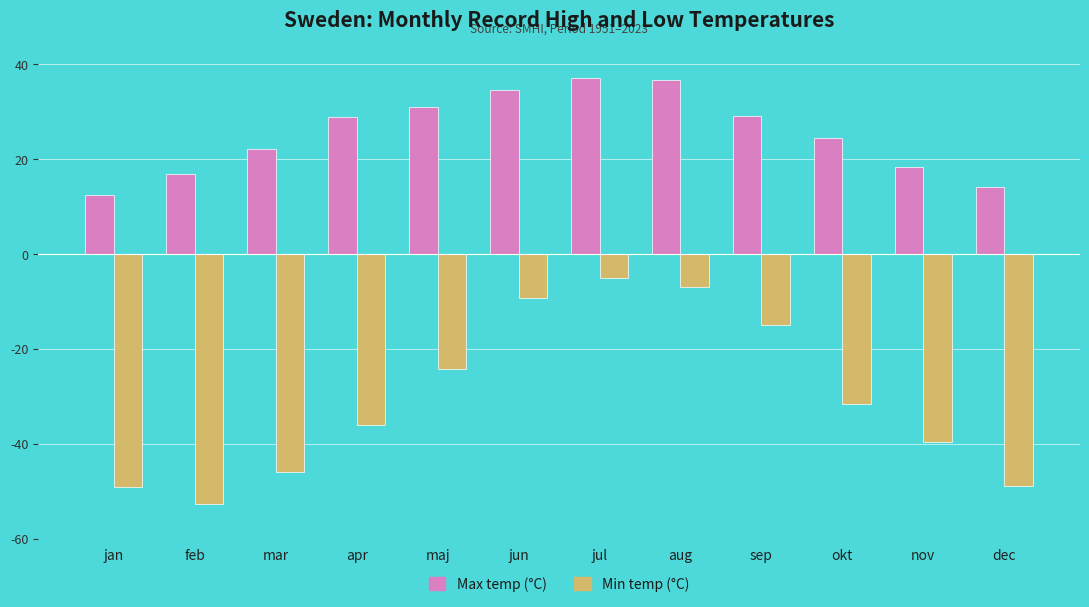

At how many categories does at least one series exceed 1?

12